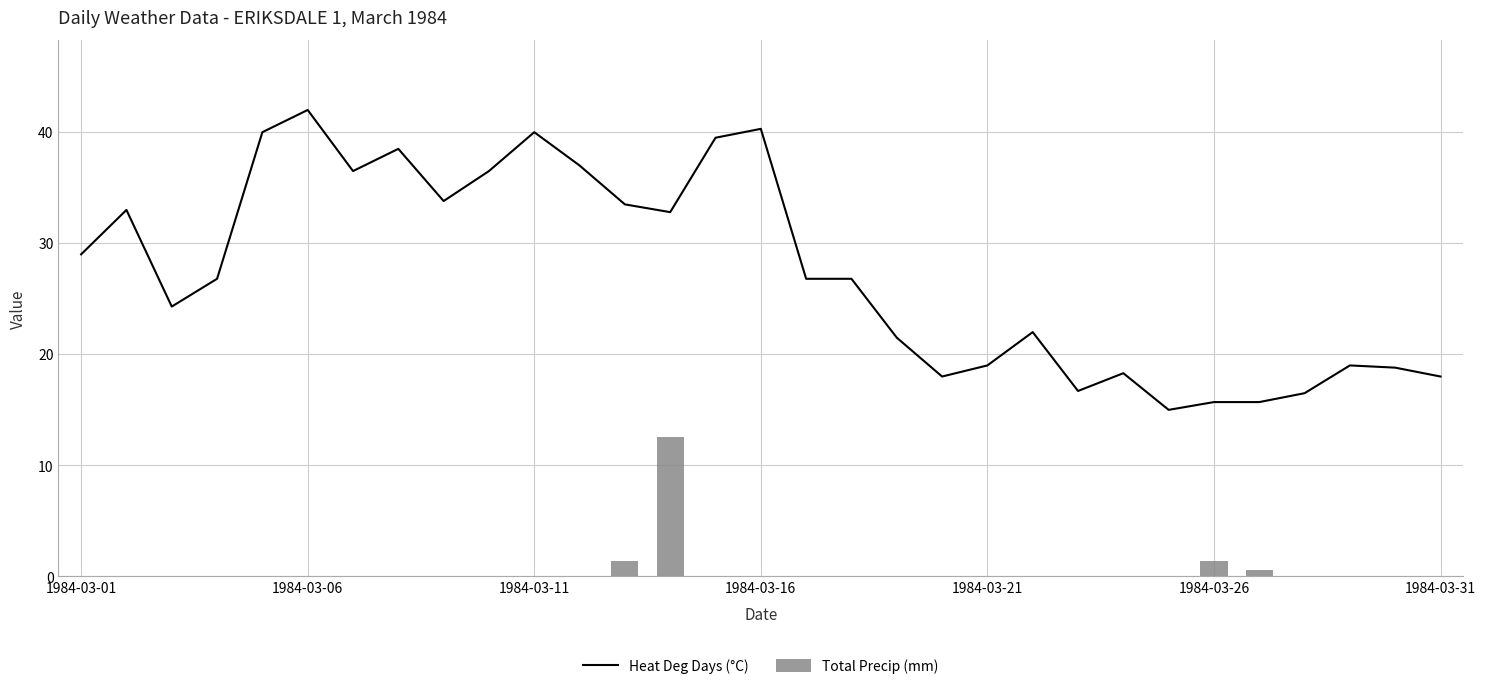

How many data points in Total Precip (mm) are above 0?

4